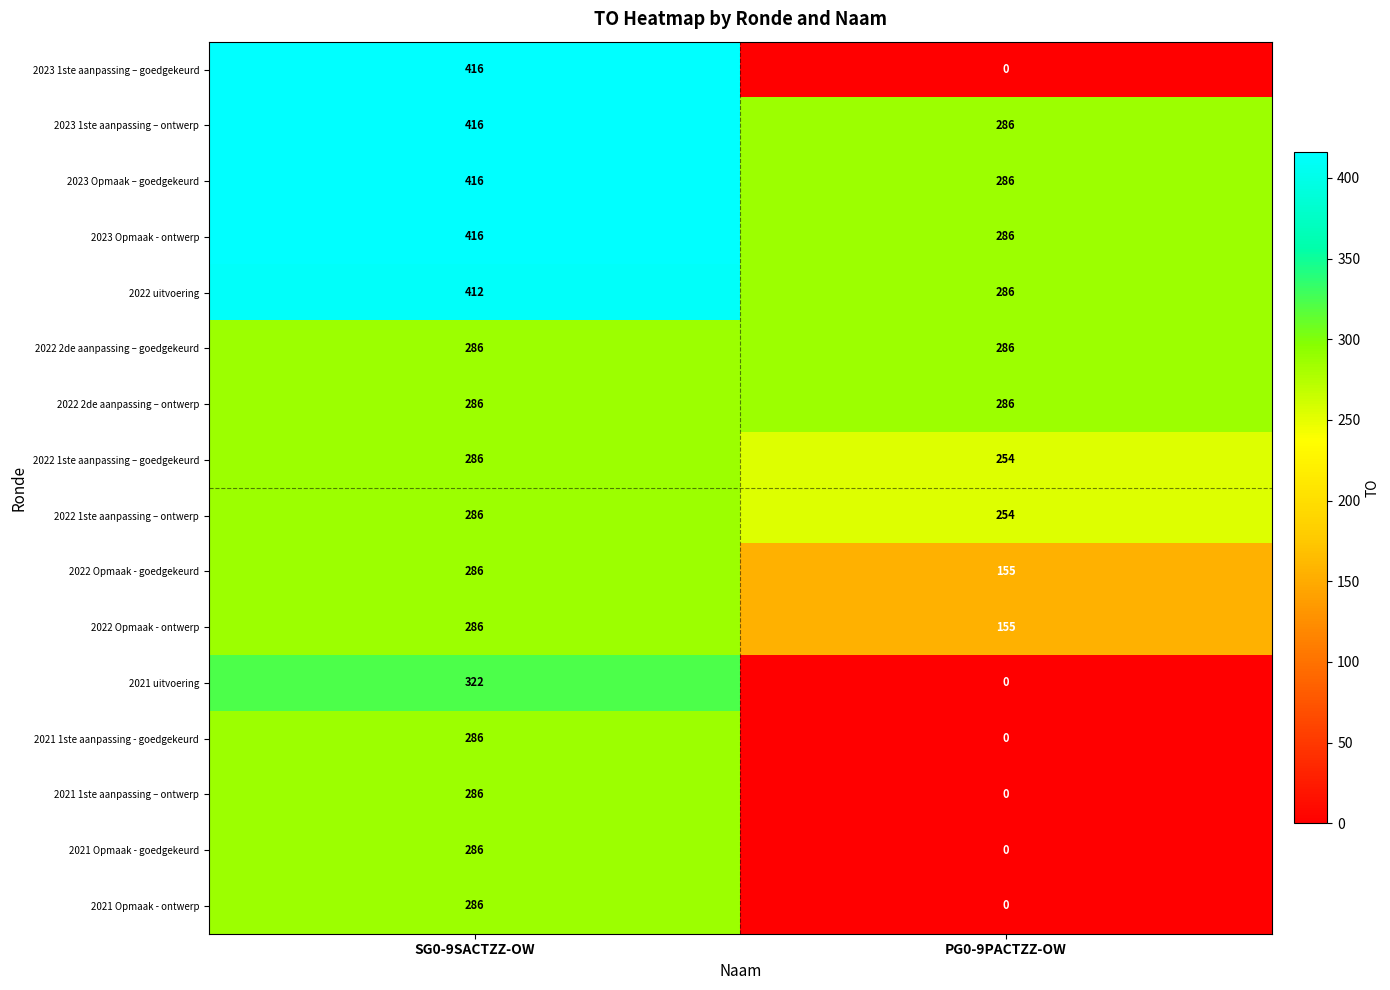

What is the difference between the highest and lowest values at PG0-9PACTZZ-OW?

286